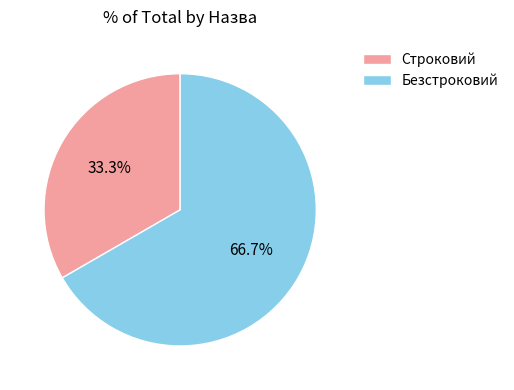

Which slice is the largest?

Безстроковий